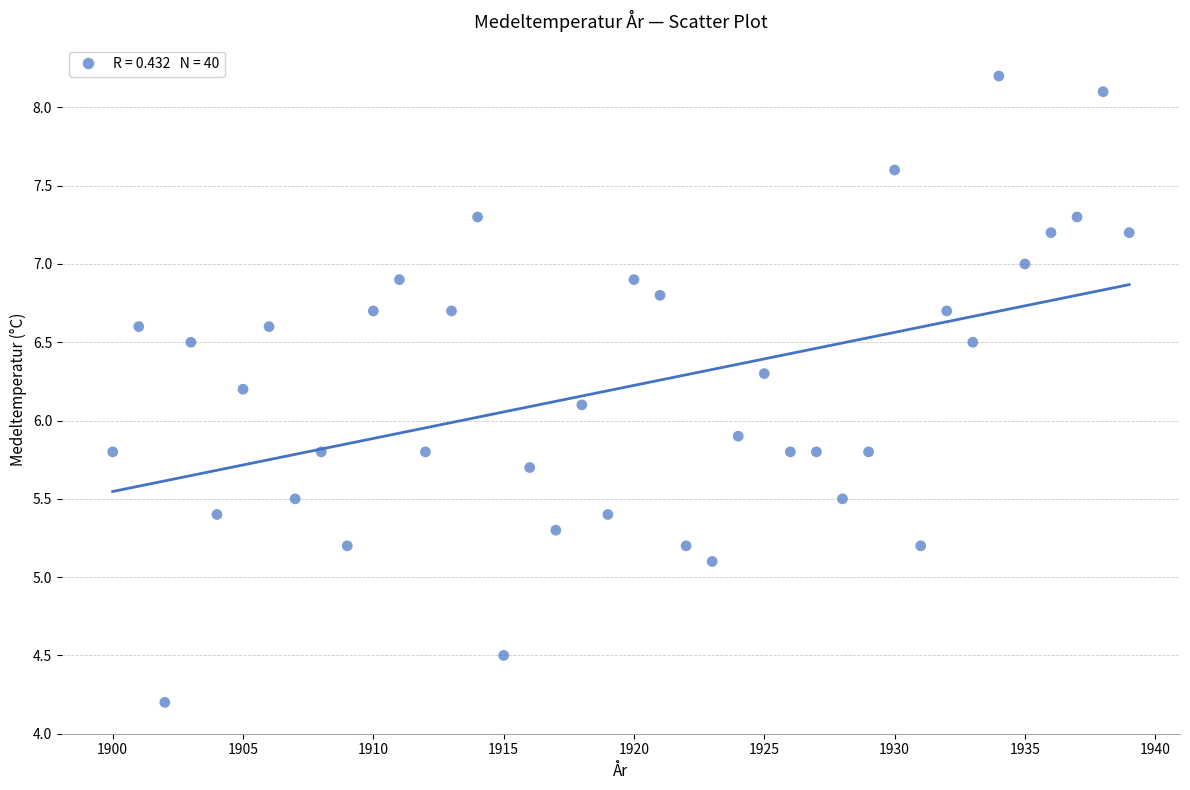

What is the range of Y values (max minus min)?

4.0